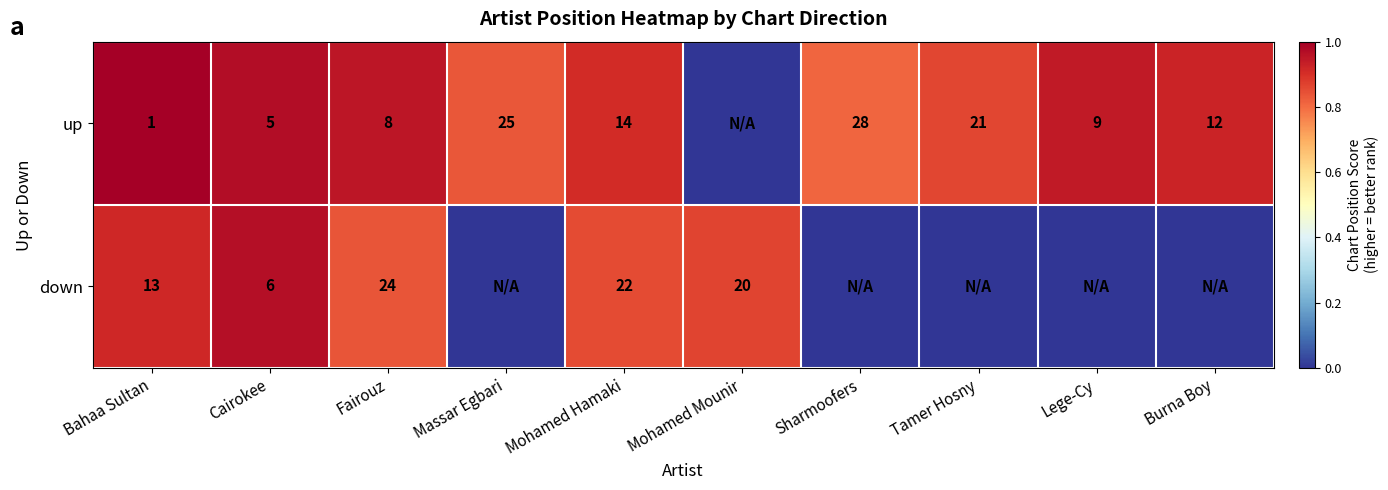

At how many categories does at least one series exceed 0?

10